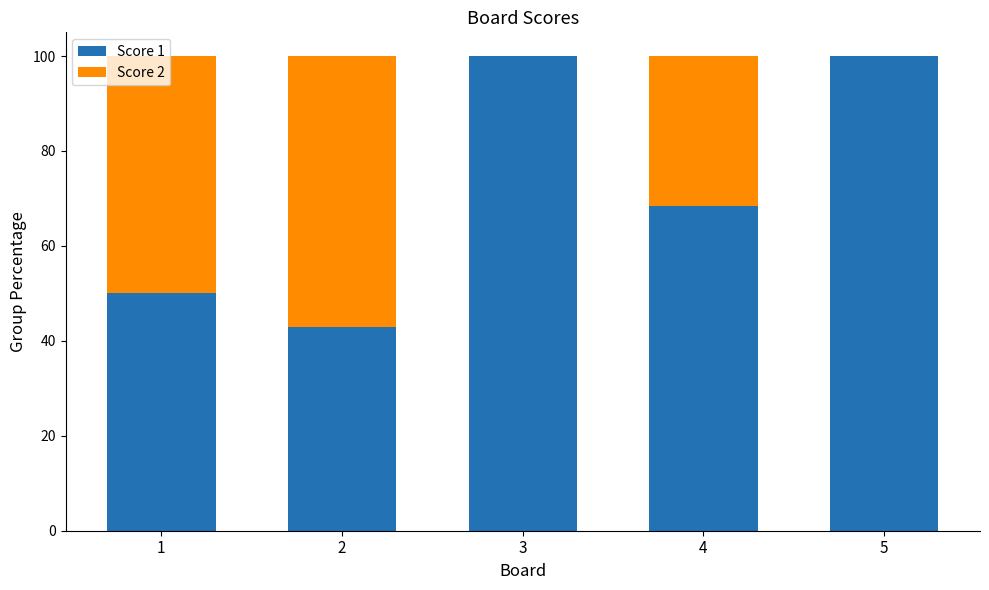

What is the sum of the Score 1 values at 2 and 4?

111.3